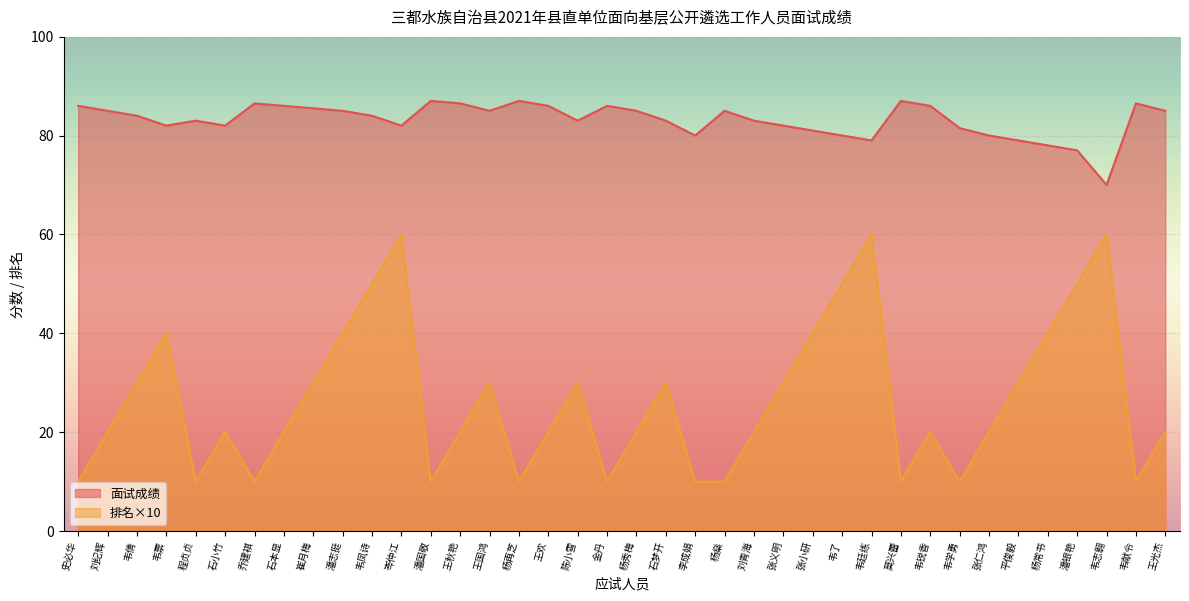

At which category is the sum across all series the highest?

岑仲江